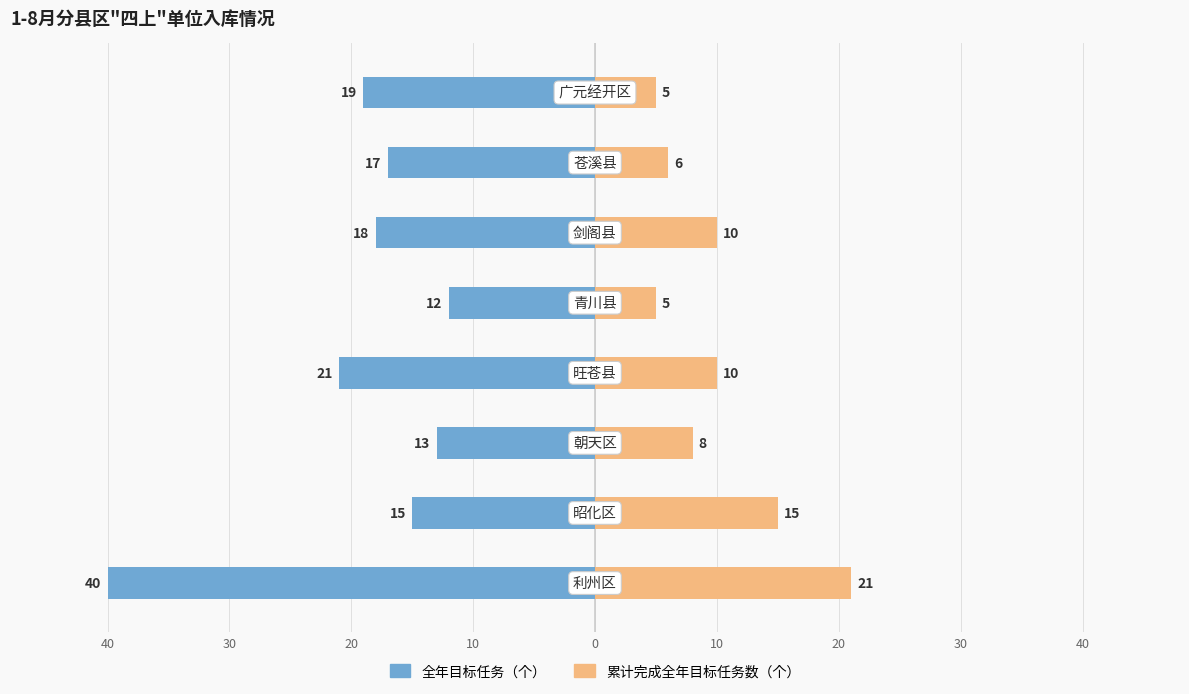

What is the difference between the second highest and second lowest values in the 全年目标任务（个） series?

8